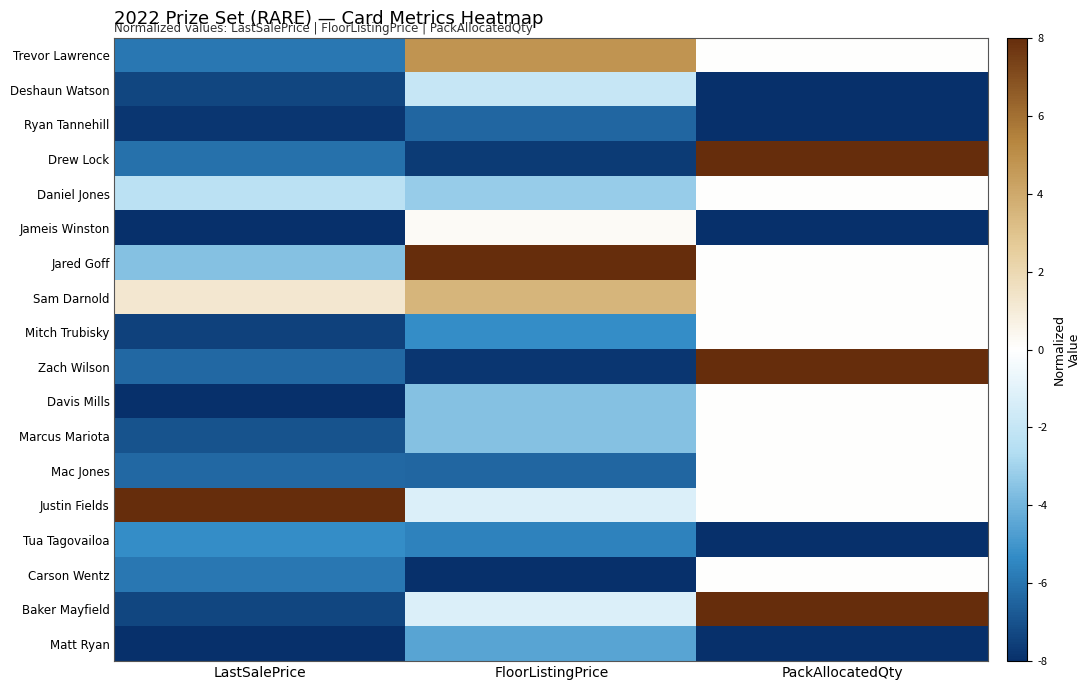

At which category does the chart reach its minimum across all series?

PackAllocatedQty